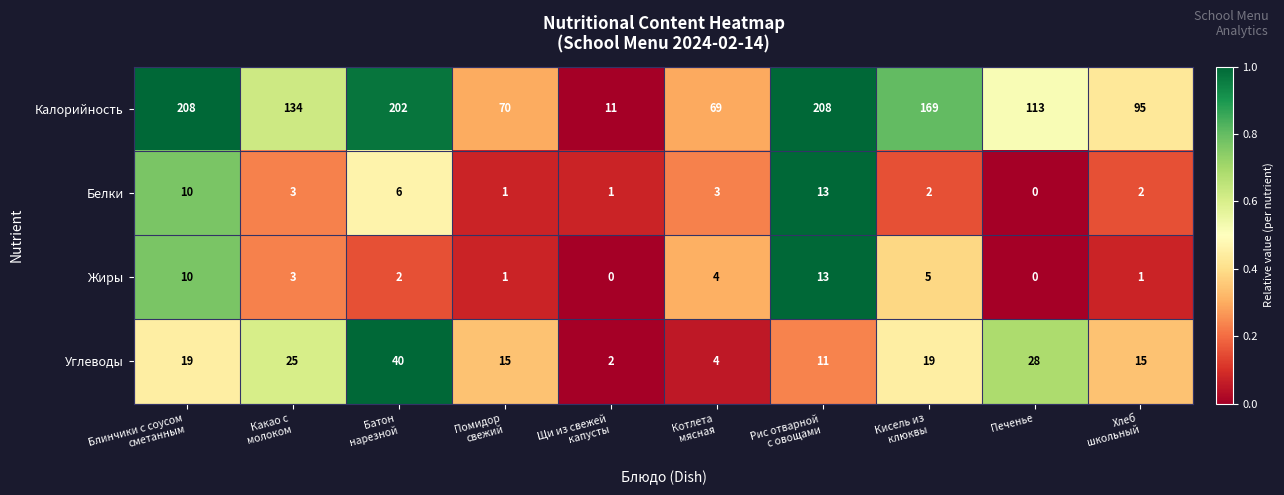

Which series has the largest range (max minus min)?

Калорийность